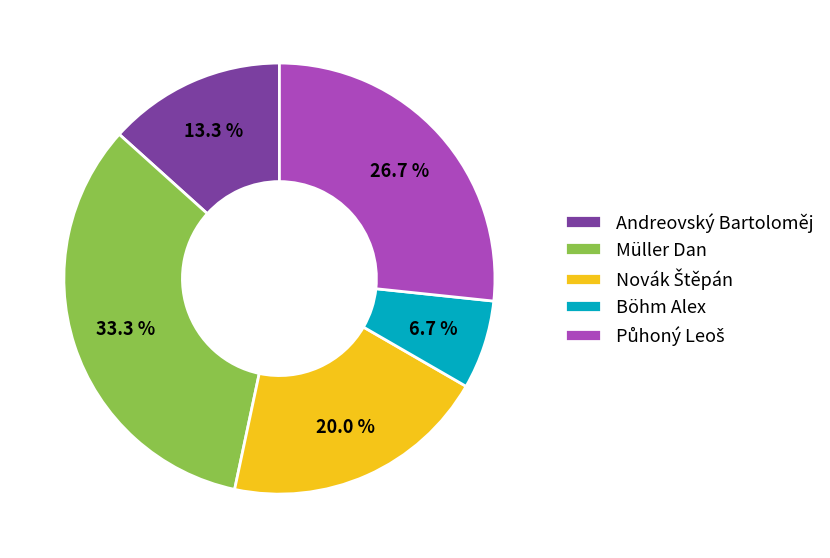

Does Müller Dan account for over 50% of the chart?

No